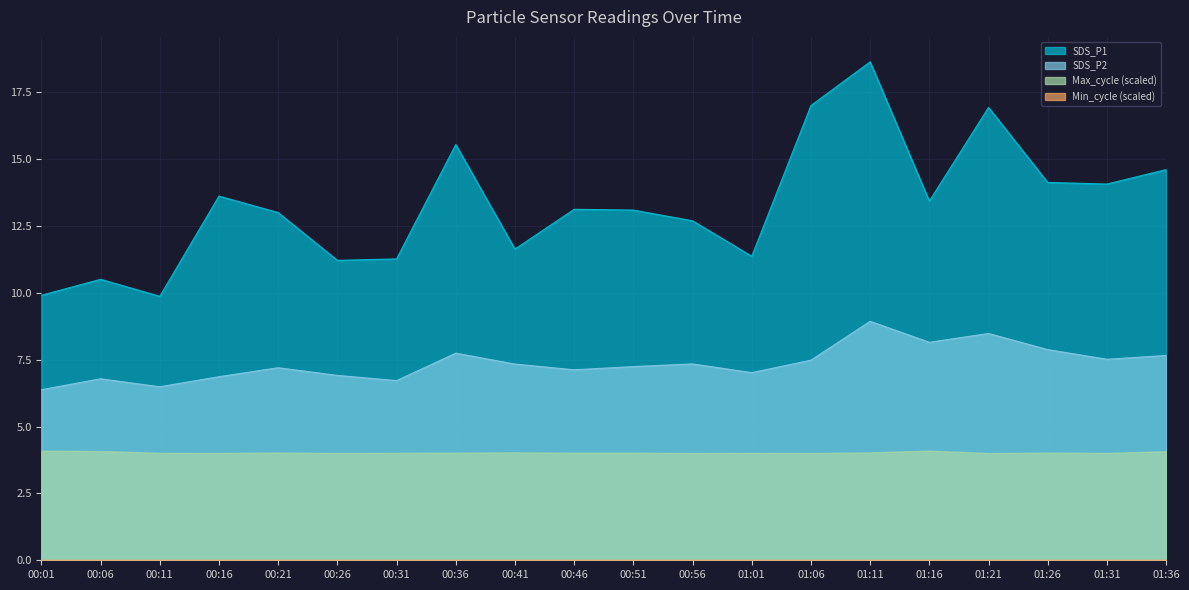

What is the label of the 5th point from the right?

01:16